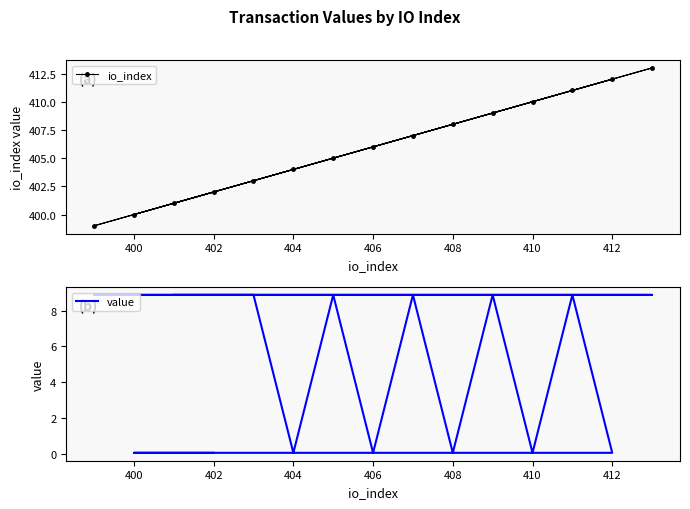

Read the value value at 408.

0.1